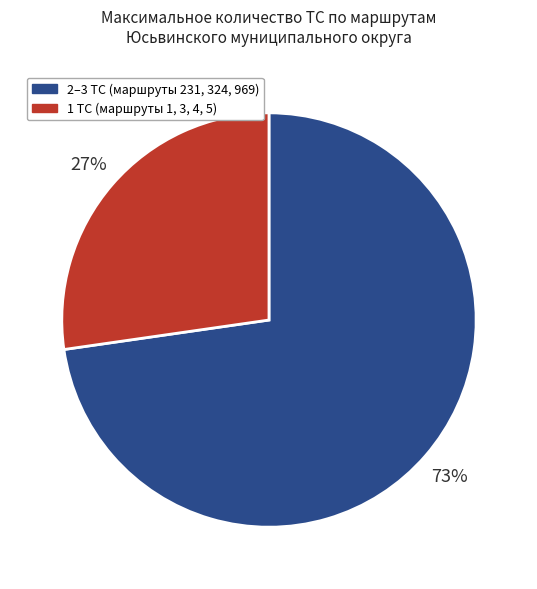

How many slices are in this pie chart?

2